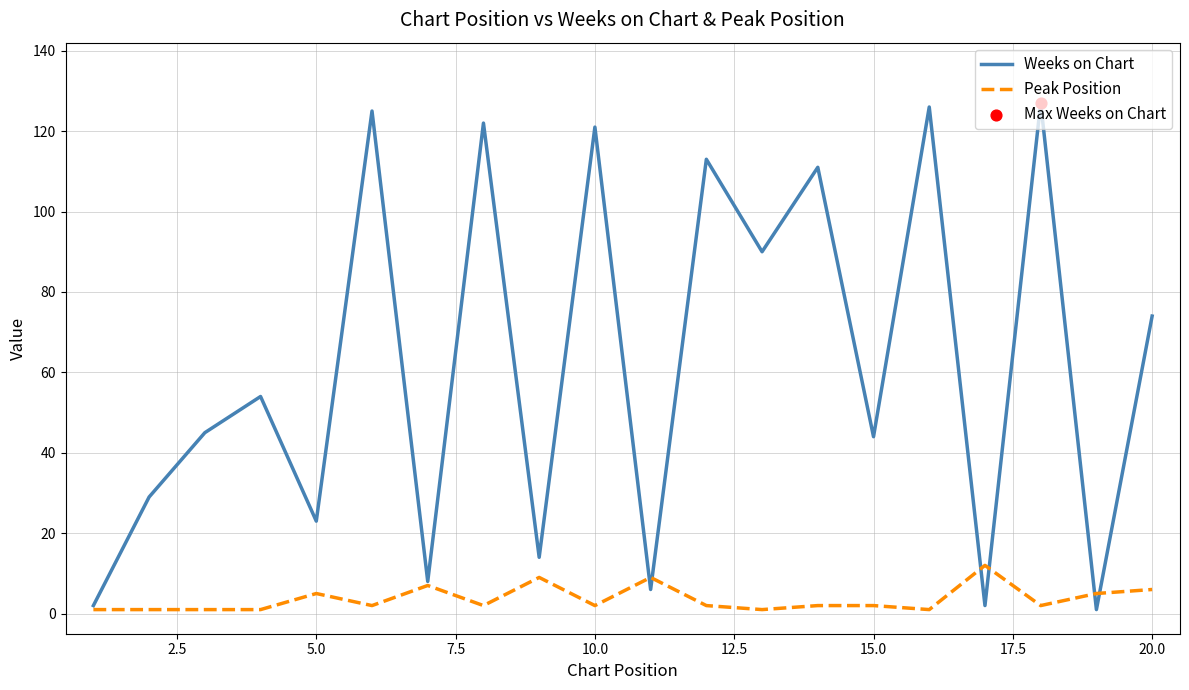

Which series has the widest spread of values?

Weeks on Chart